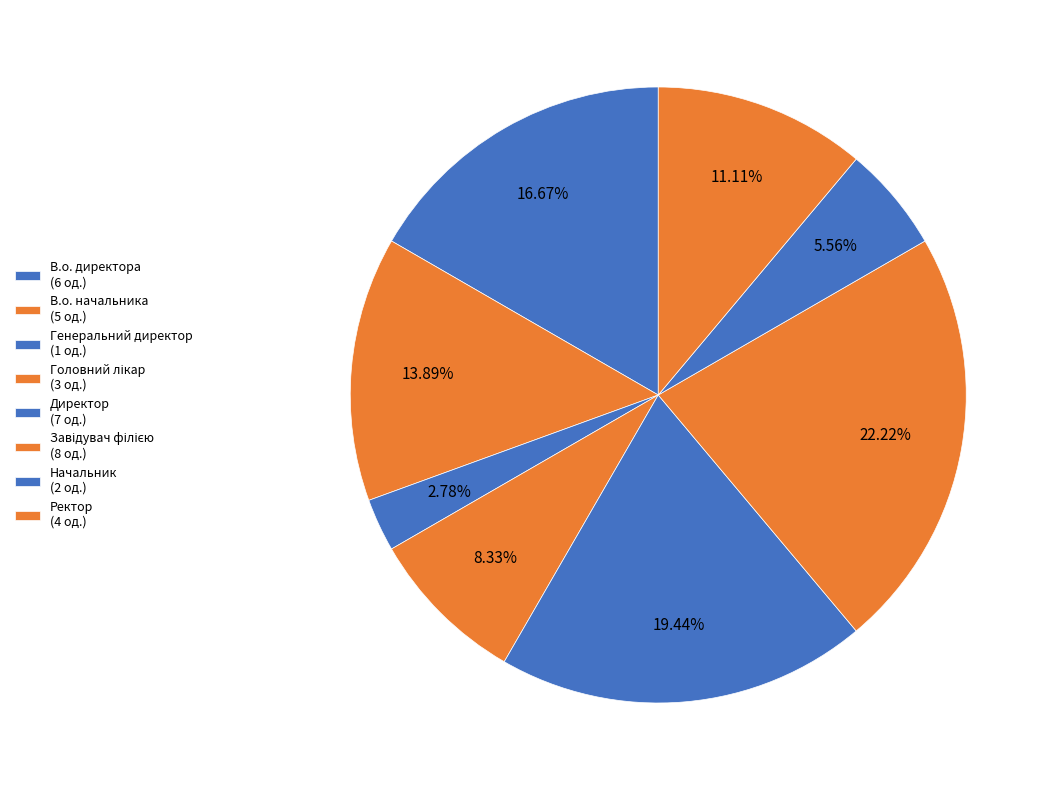

To the nearest percent, what portion does В.о. начальника represent?

14%